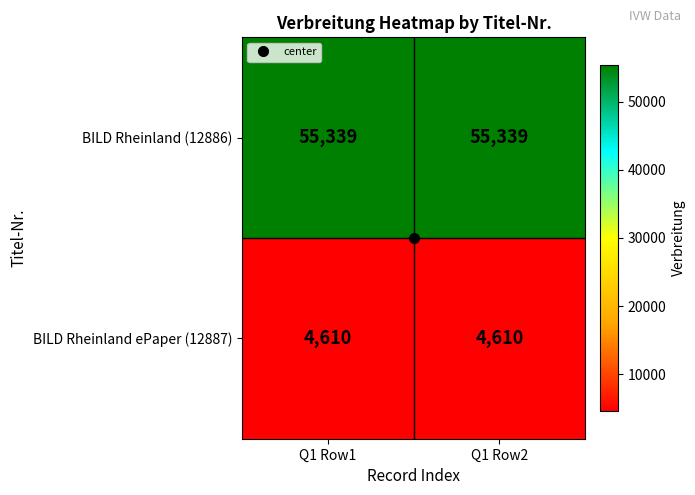

True or false: BILD Rheinland ePaper (12887) has a value of 4610 at Q1 Row2.

True